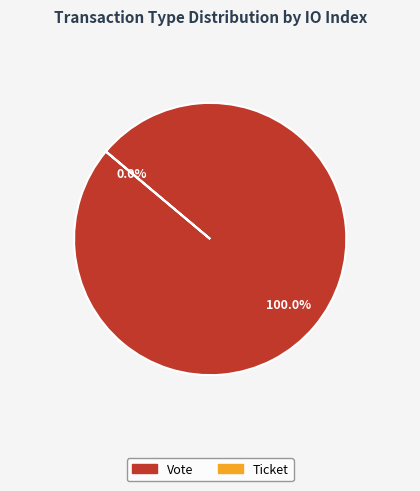

Between Vote and Ticket, which is larger?

Vote